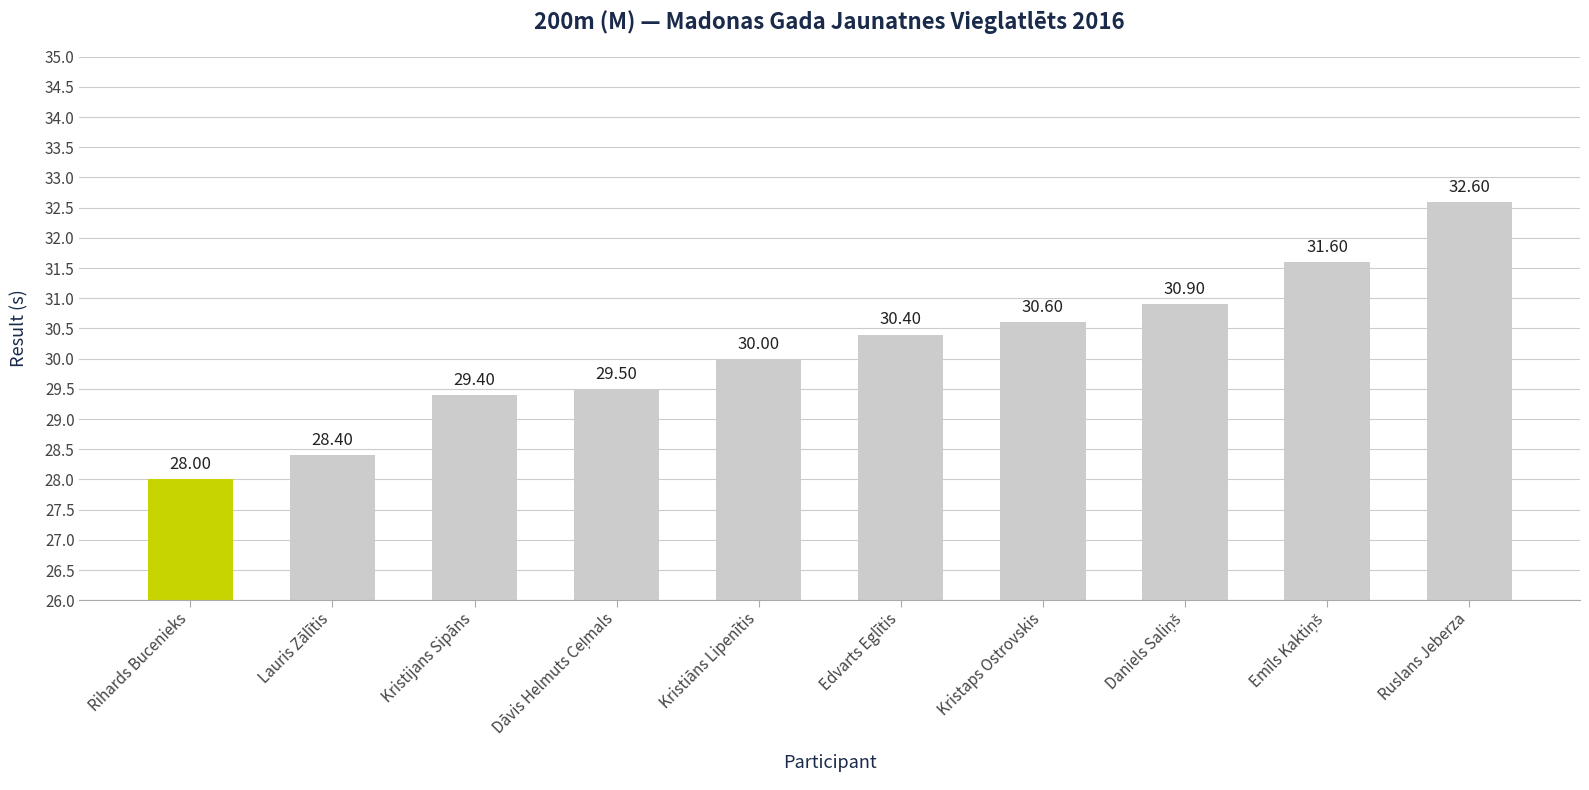

What is the average value?

30.1